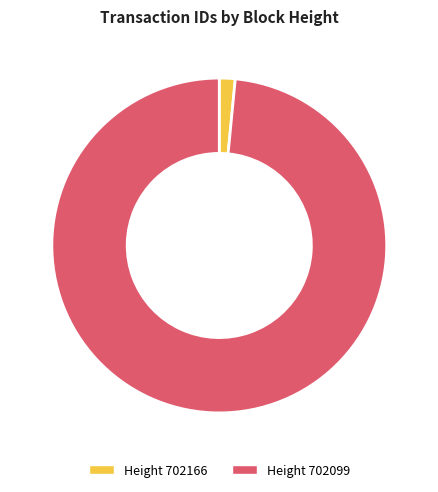

Is there a majority slice in this chart?

Yes